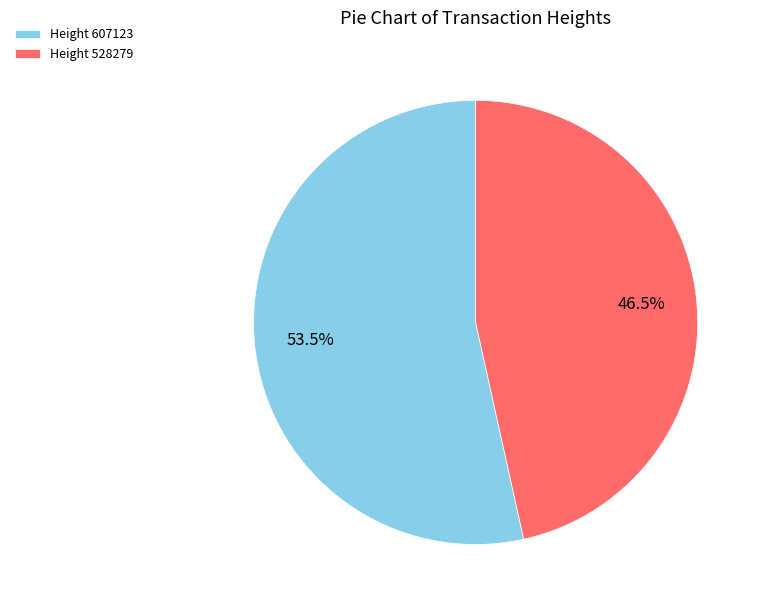

Combined, what portion of the pie is Height 528279 and Height 607123?

100.0%